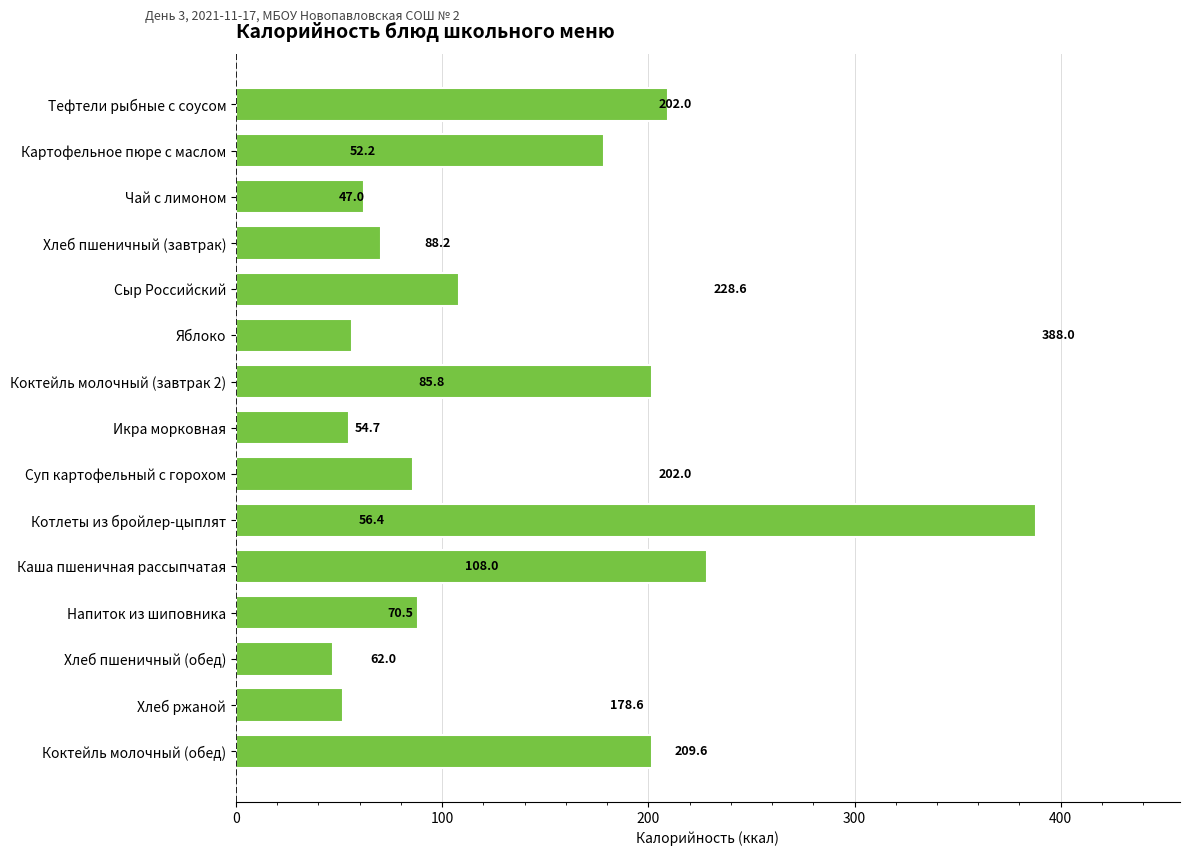

What is the difference between the maximum and minimum values?

341.0